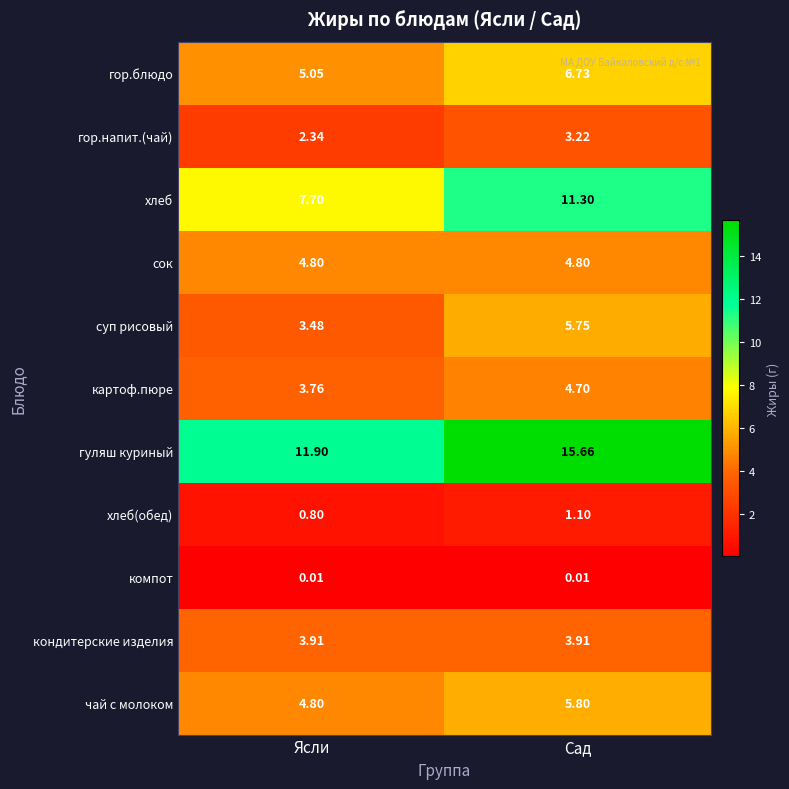

What is the difference between the highest and lowest values at Ясли?

11.9